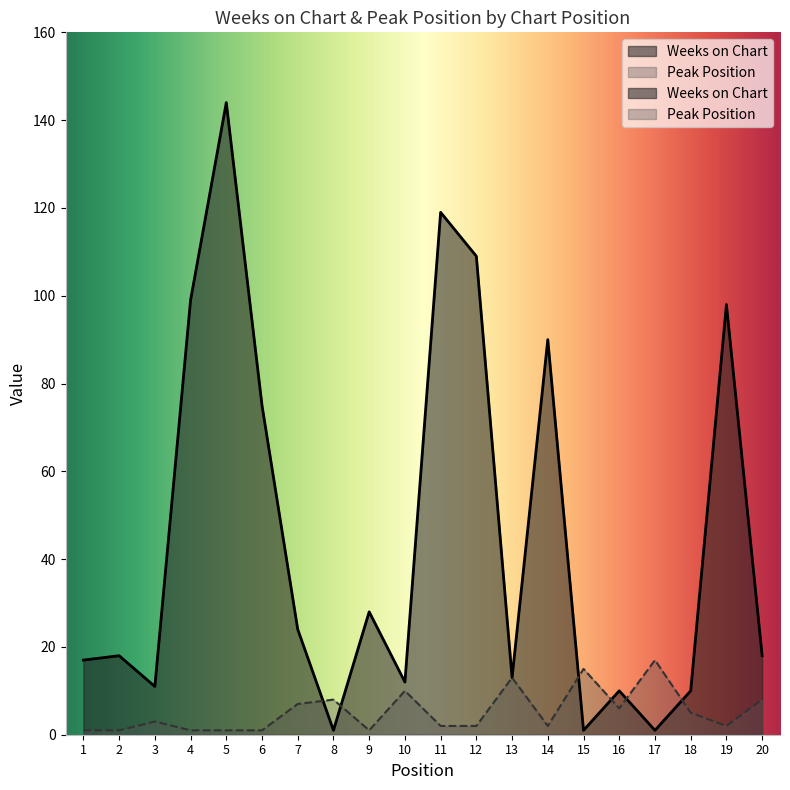

Reading right to left, list all the values displayed in this chart.

Weeks on Chart: 20=18	19=98	18=10	17=1	16=10	15=1	14=90	13=13	12=109	11=119	10=12	9=28	8=1	7=24	6=75	5=144	4=99	3=11	2=18	1=17
Peak Position: 20=8	19=2	18=5	17=17	16=6	15=15	14=2	13=13	12=2	11=2	10=10	9=1	8=8	7=7	6=1	5=1	4=1	3=3	2=1	1=1